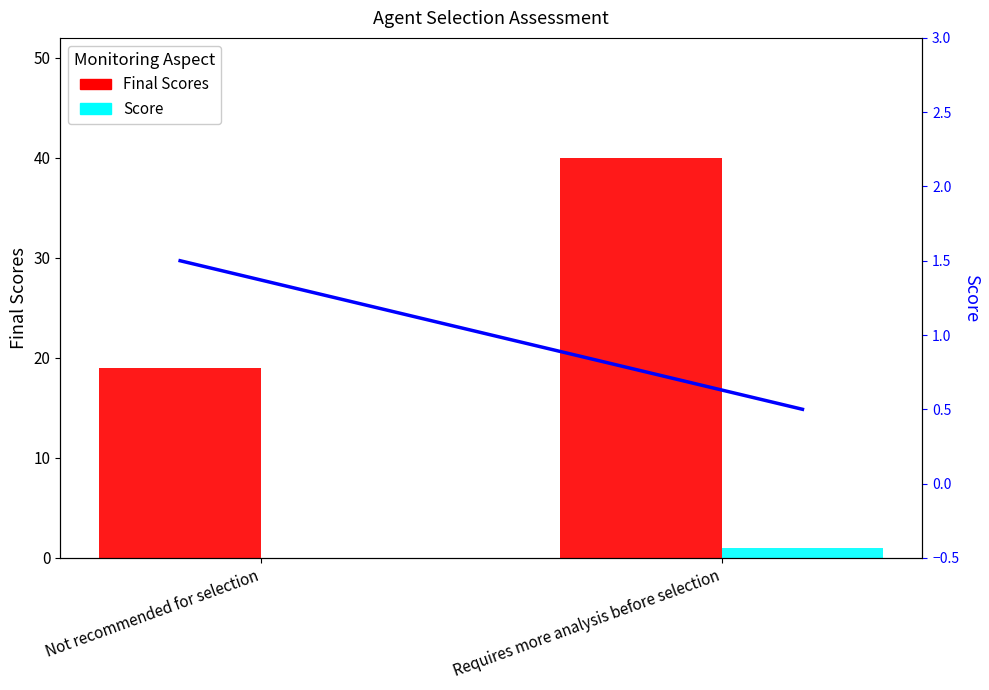

At how many categories does at least one series exceed 34?

1